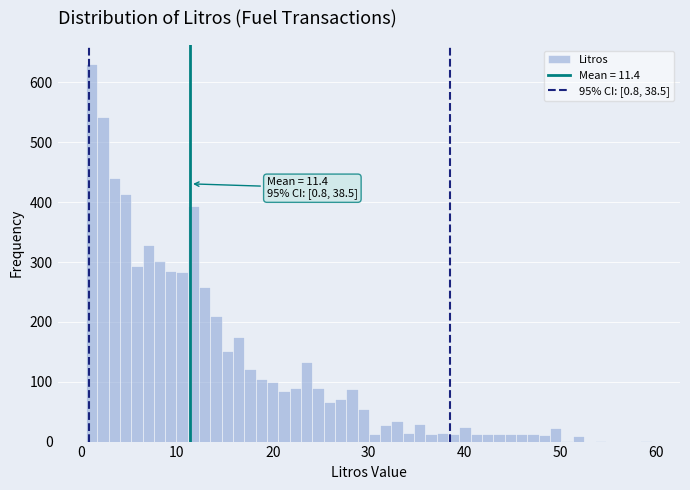

Read against the x-axis, roughly where is the centre of the tallest bar?

1